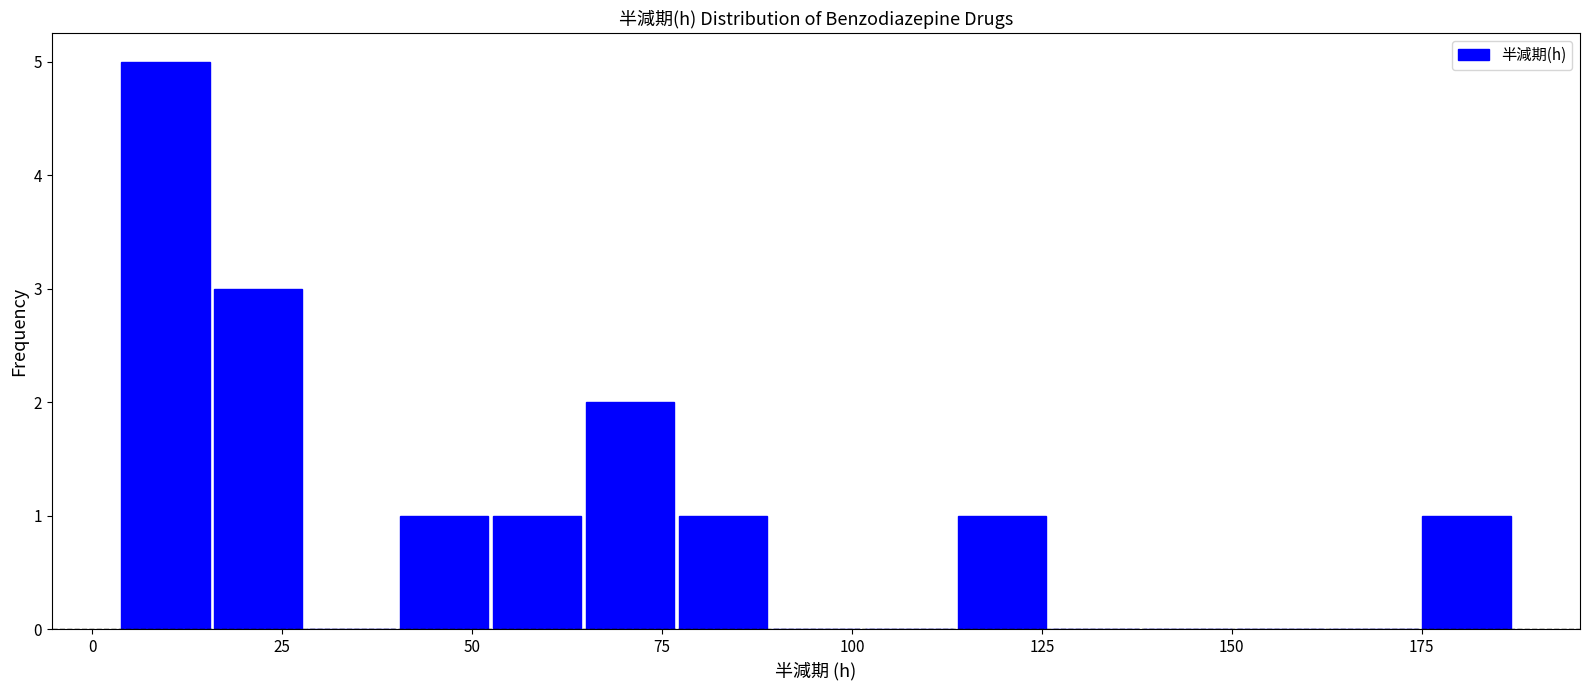

Read against the x-axis, roughly where is the centre of the tallest bar?

10